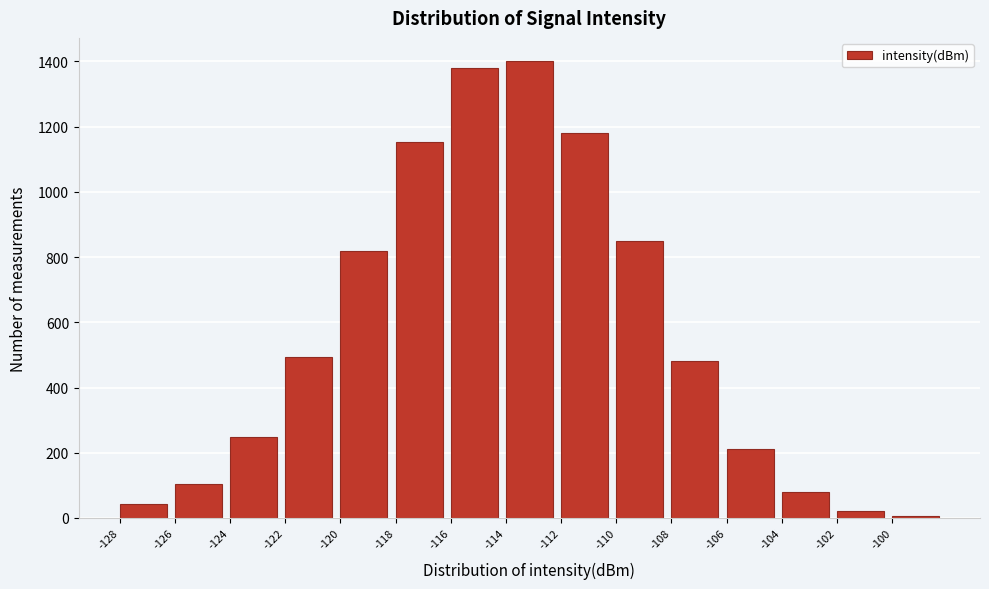

Reading left to right, transcribe all the data shown in this chart.

-128=42	-126=105	-124=248	-122=495	-120=820	-118=1152	-116=1380	-114=1402	-112=1180	-110=850	-108=480	-106=210	-104=80	-102=22	-100=6